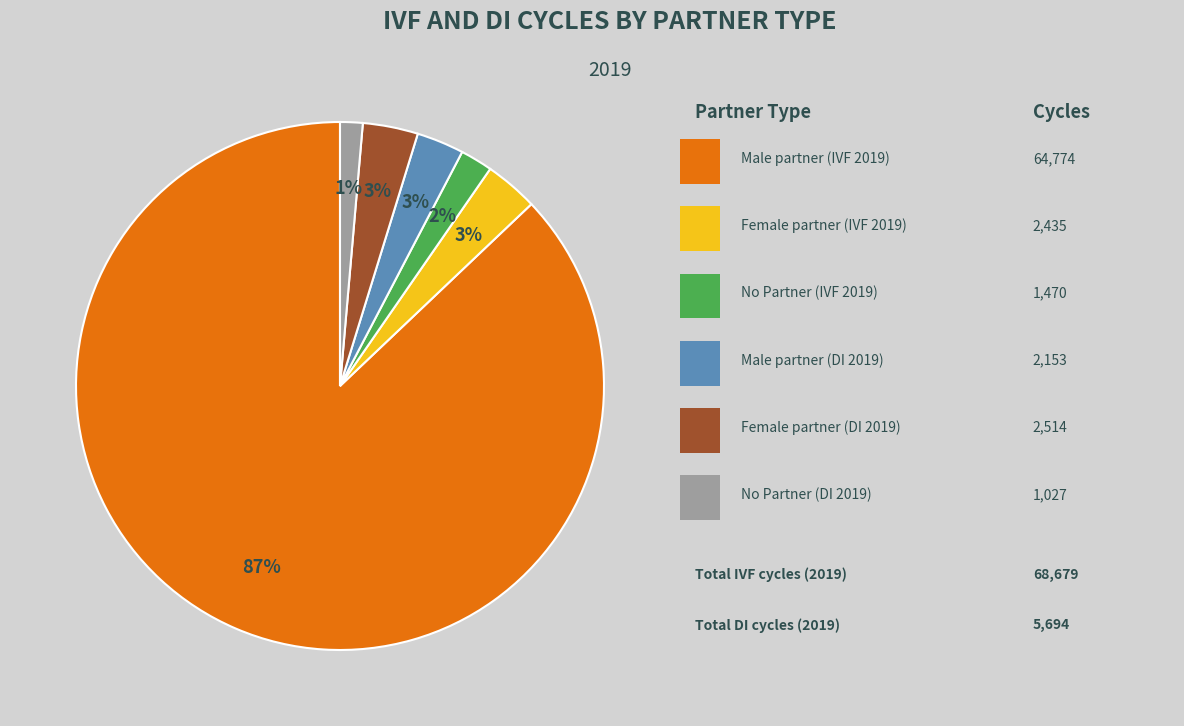

To the nearest percent, what is the average slice percentage?

17%